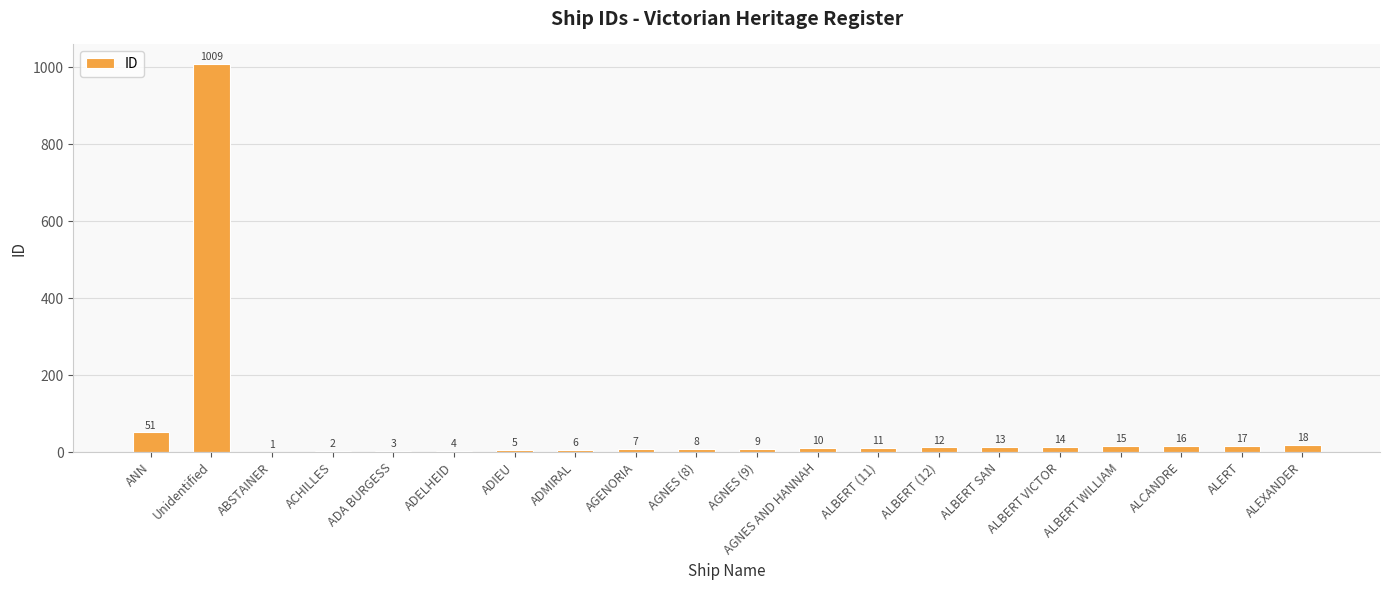

What is the sum of all values?

1231